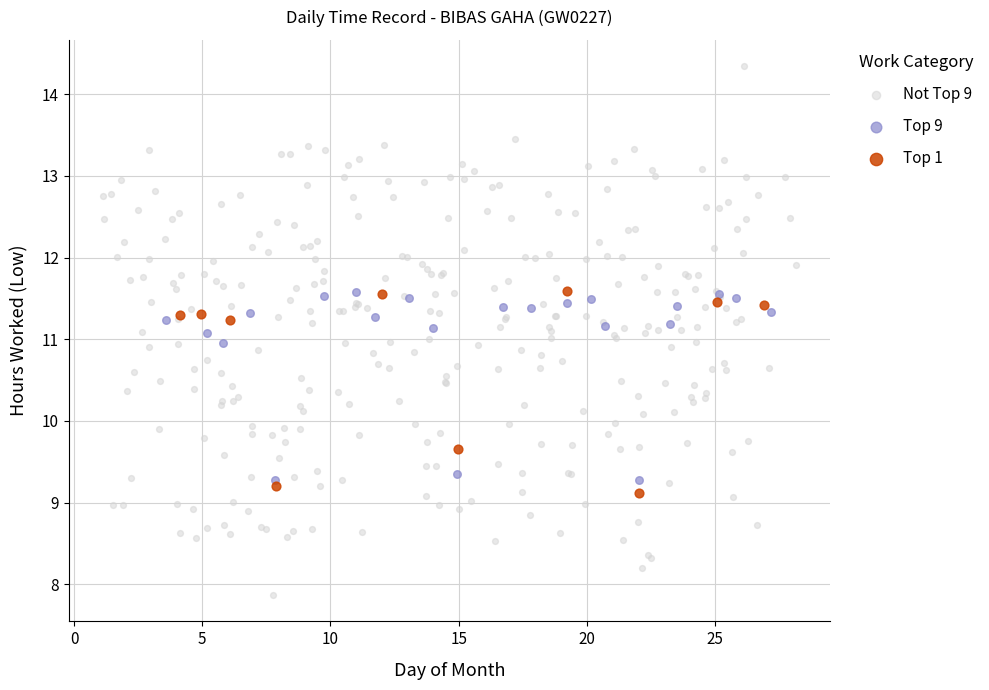

Which series reaches the minimum Y coordinate?

Not Top 9